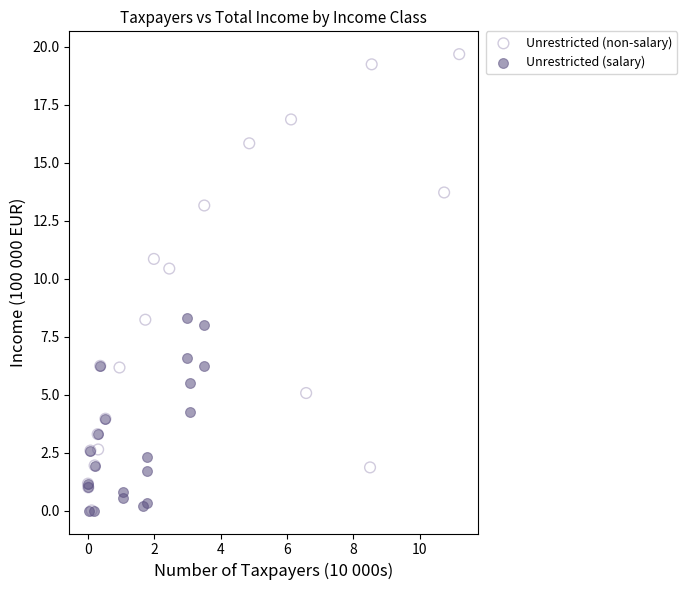

Which series contains the highest Y value?

Unrestricted (non-salary)